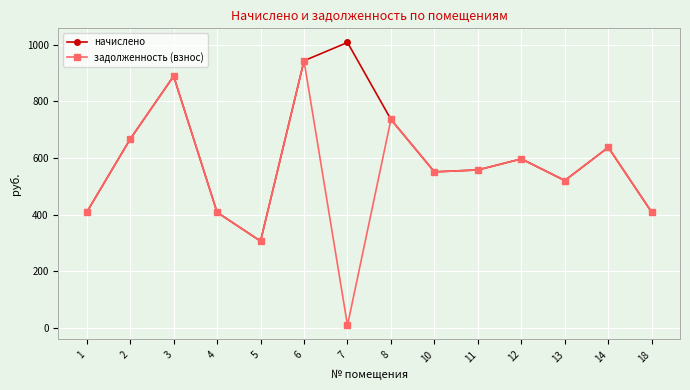

Which series has the widest spread of values?

задолженность (взнос)